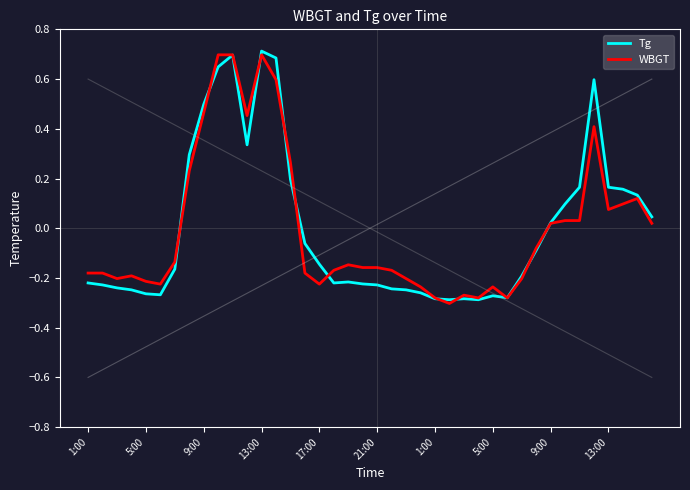

How many negative values does the WBGT series have?

24